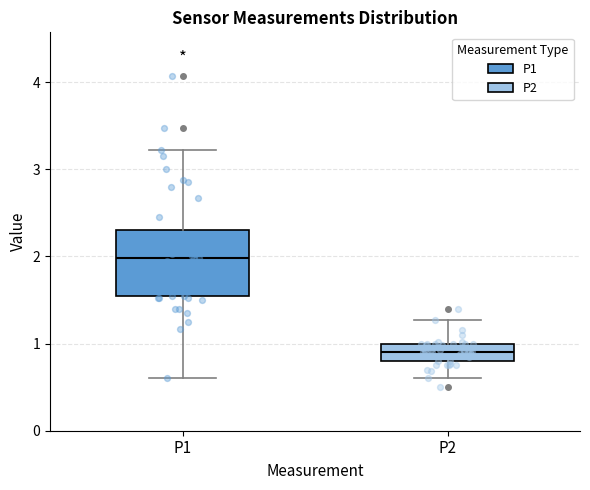

Reading left to right, read every box against the y-axis: the position of its median line, the range the box covers, and the ends of its whiskers. The values are not printed on the chart, so give them approximately, as read against the axis.

P1: median 2.0, box 1.5 to 2.3, whiskers 0.6 to 3.2
P2: median 0.9, box 0.8 to 1.0, whiskers 0.6 to 1.3